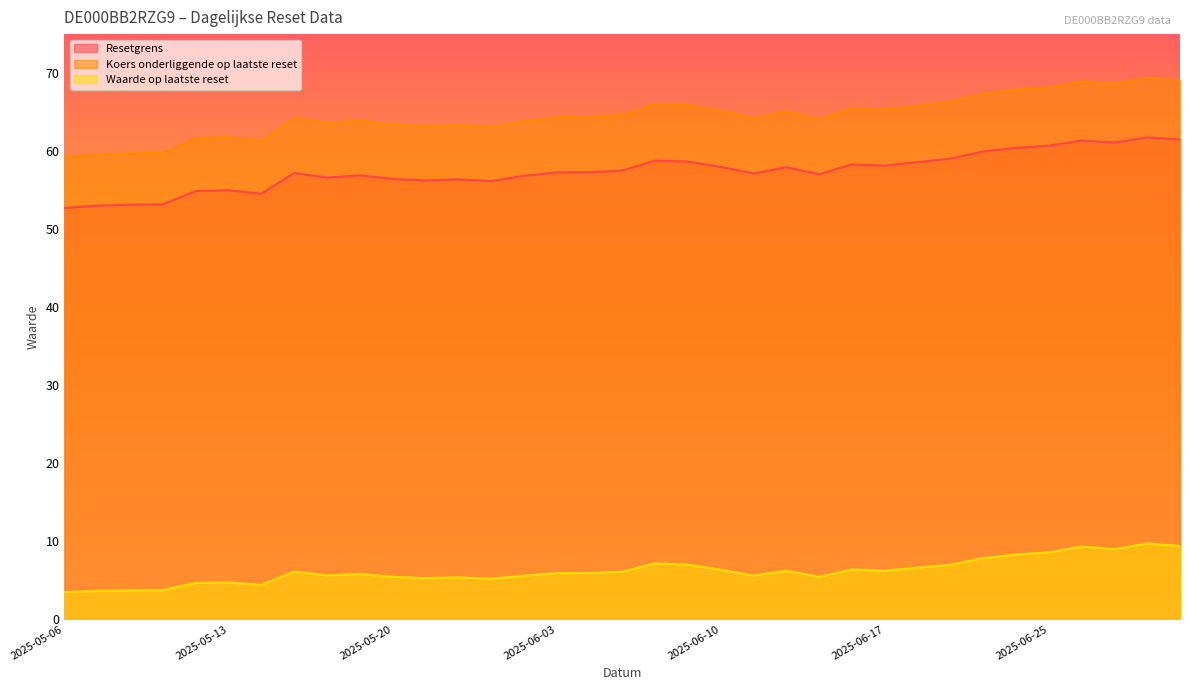

How many lines are shown in the chart?

3